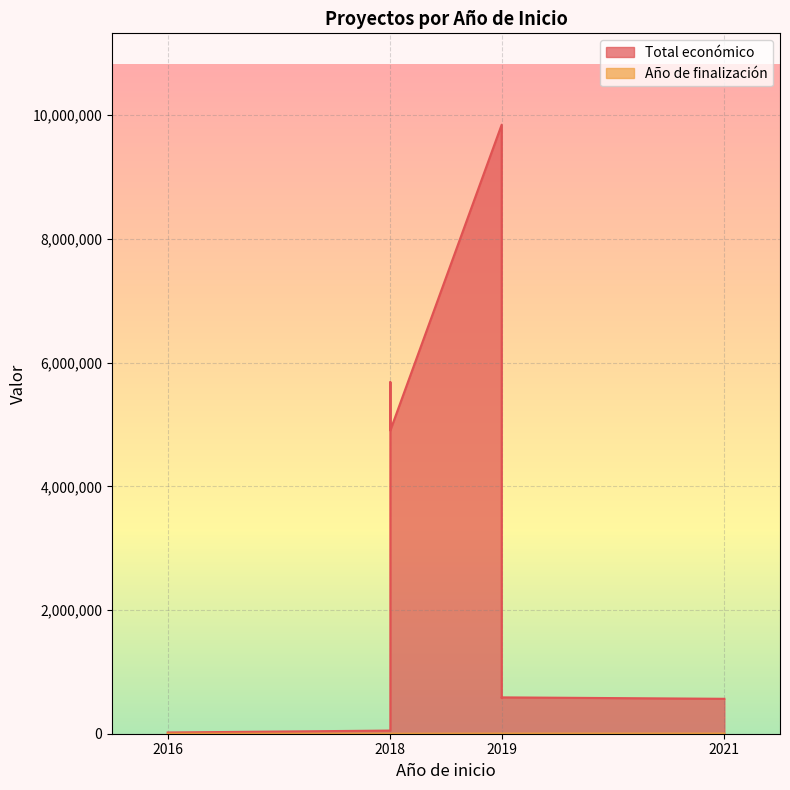

In Total económico, how many points are lower than both neighbors (excluding endpoints)?

2